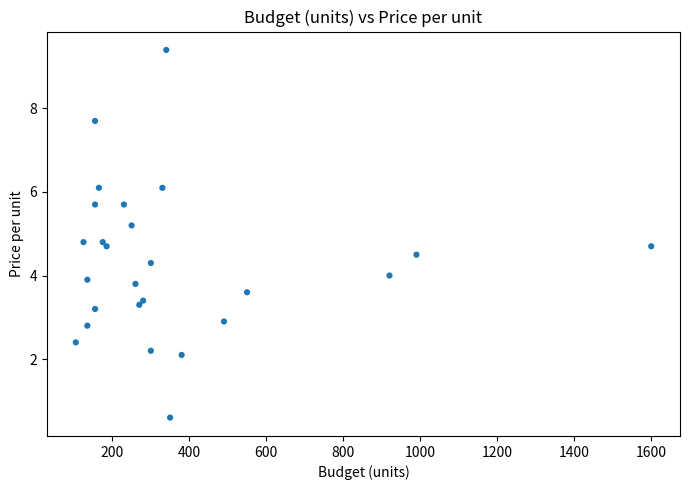

What is the range of Y values (max minus min)?

8.8